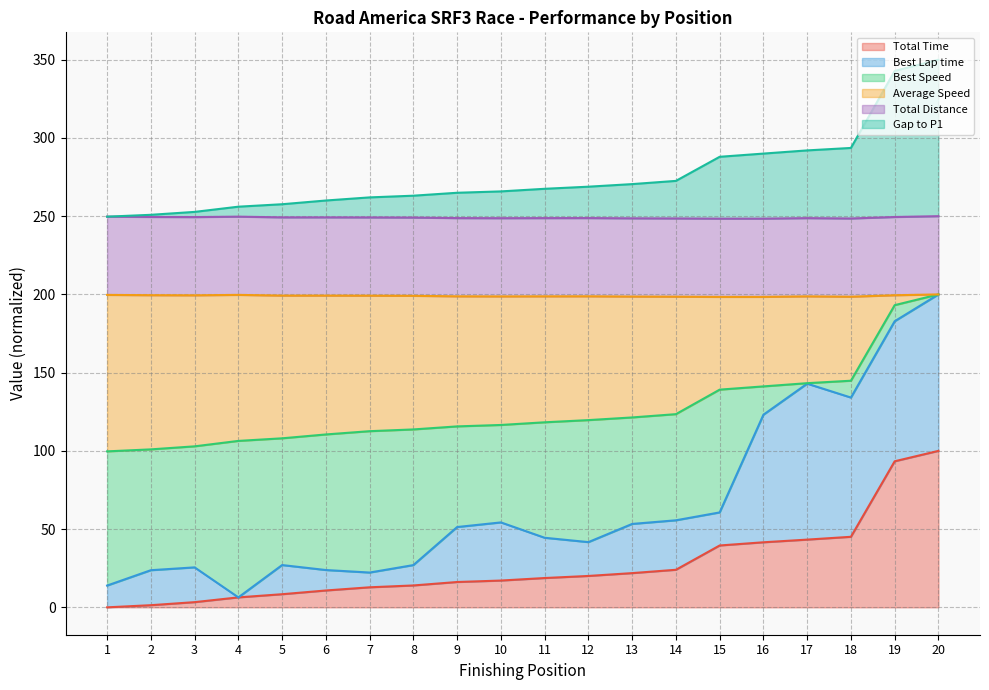

What is the maximum value for Total Time?

100.0